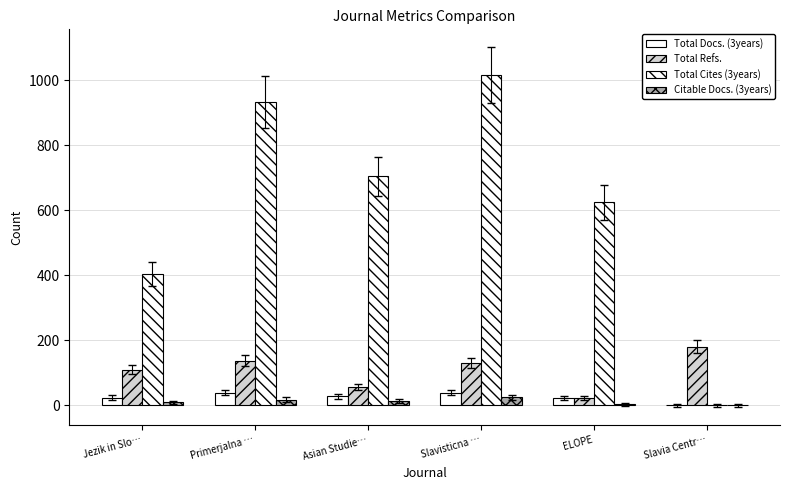

What position from the right is ELOPE?

2